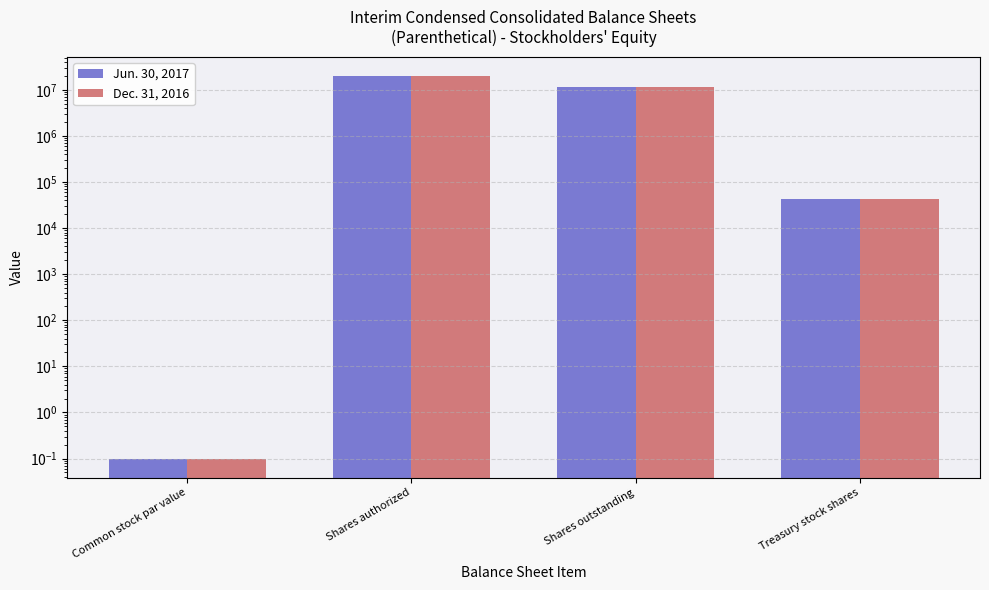

What is the difference between the maximum and minimum values in the Dec. 31, 2016 series?

19999999.9